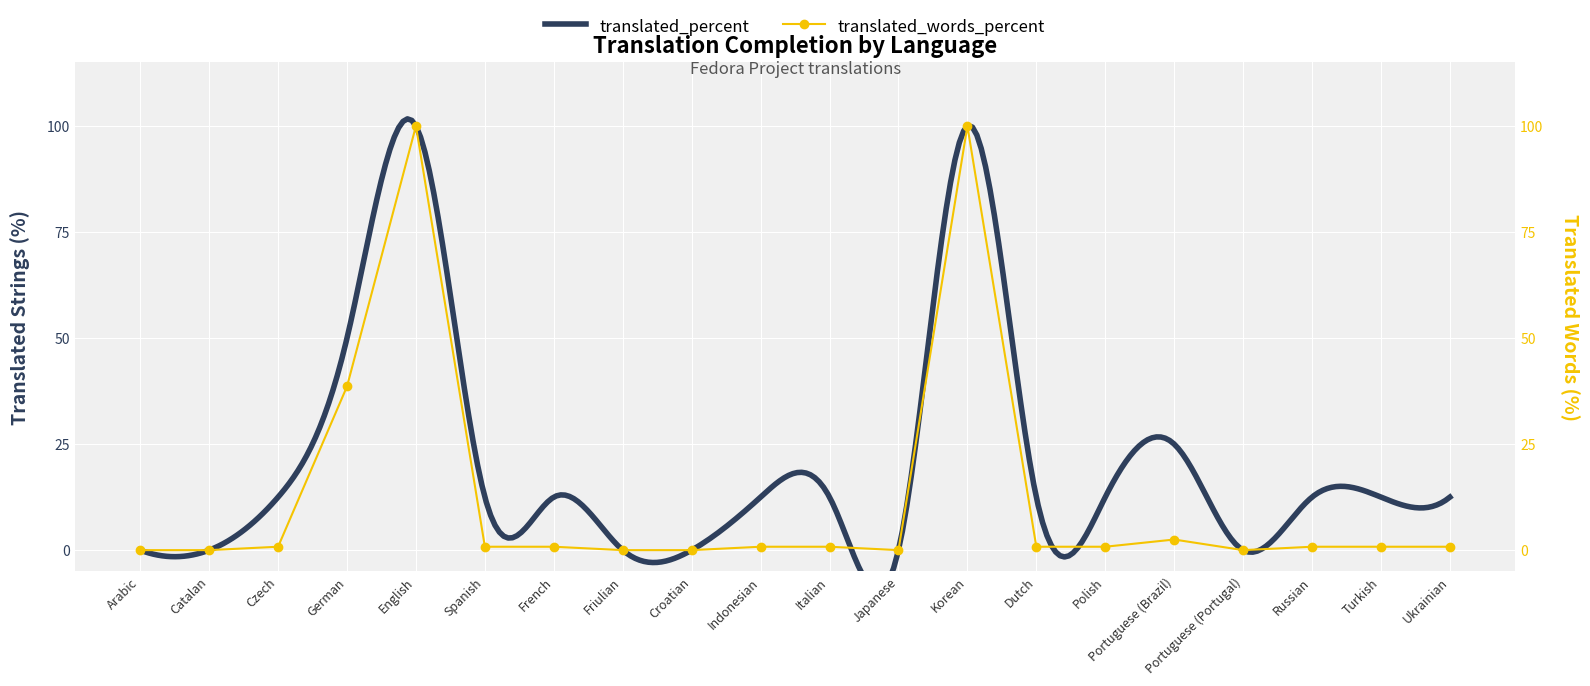

Rank the categories by value from highest to lowest.

English, Korean, German, Portuguese (Brazil), Czech, Spanish, French, Indonesian, Italian, Dutch, Polish, Russian, Turkish, Ukrainian, Arabic, Catalan, Friulian, Croatian, Japanese, Portuguese (Portugal)